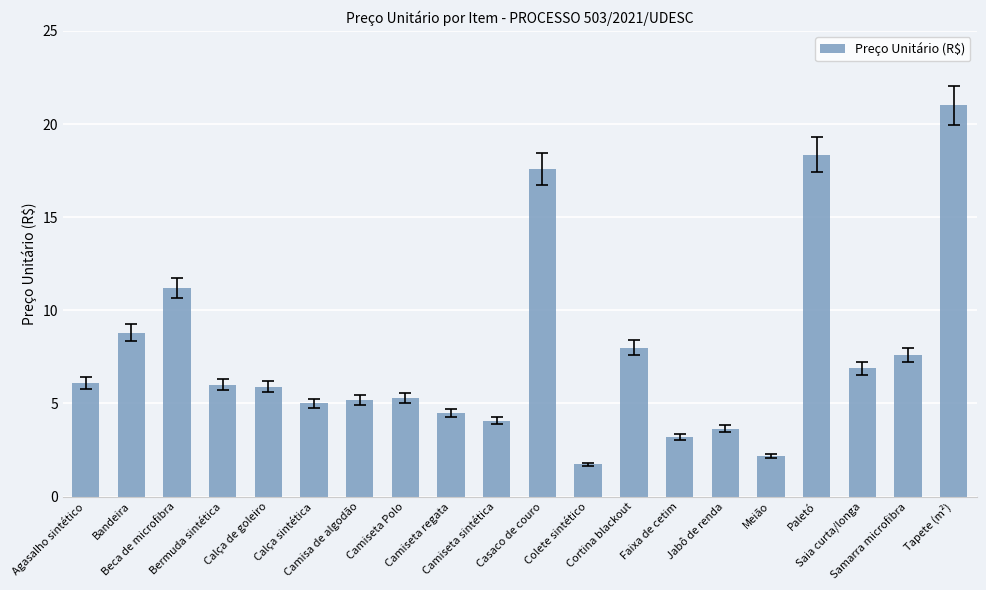

The value at Meião is 2.2. True or false?

True